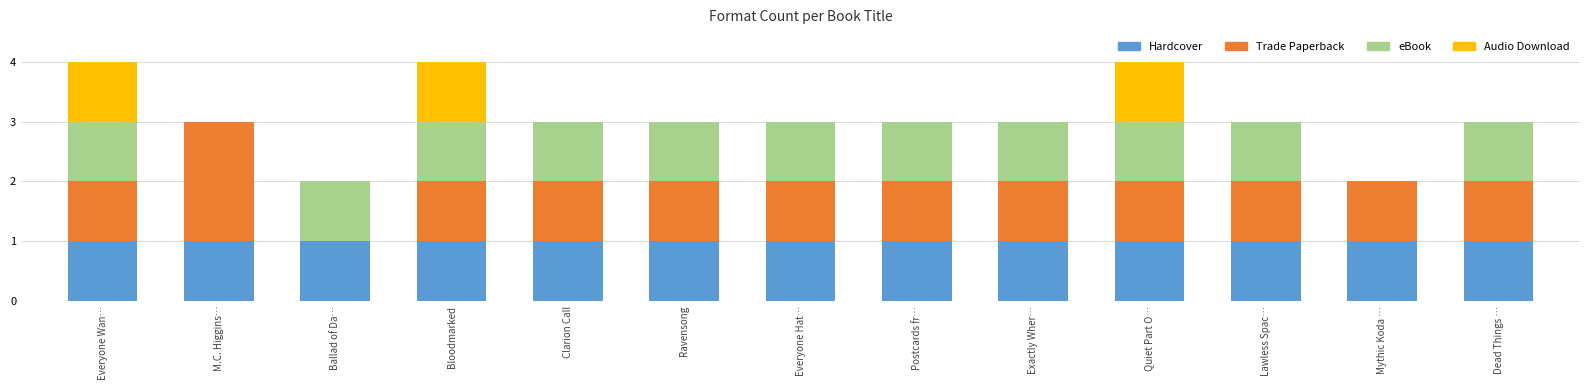

Is it true that Hardcover equals 1 at Ballad of Da…?

True